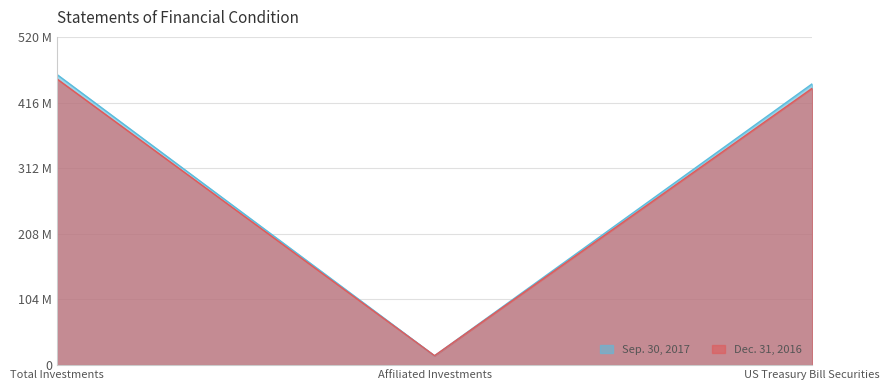

List the series in order of their peak value, highest first.

Sep. 30, 2017, Dec. 31, 2016